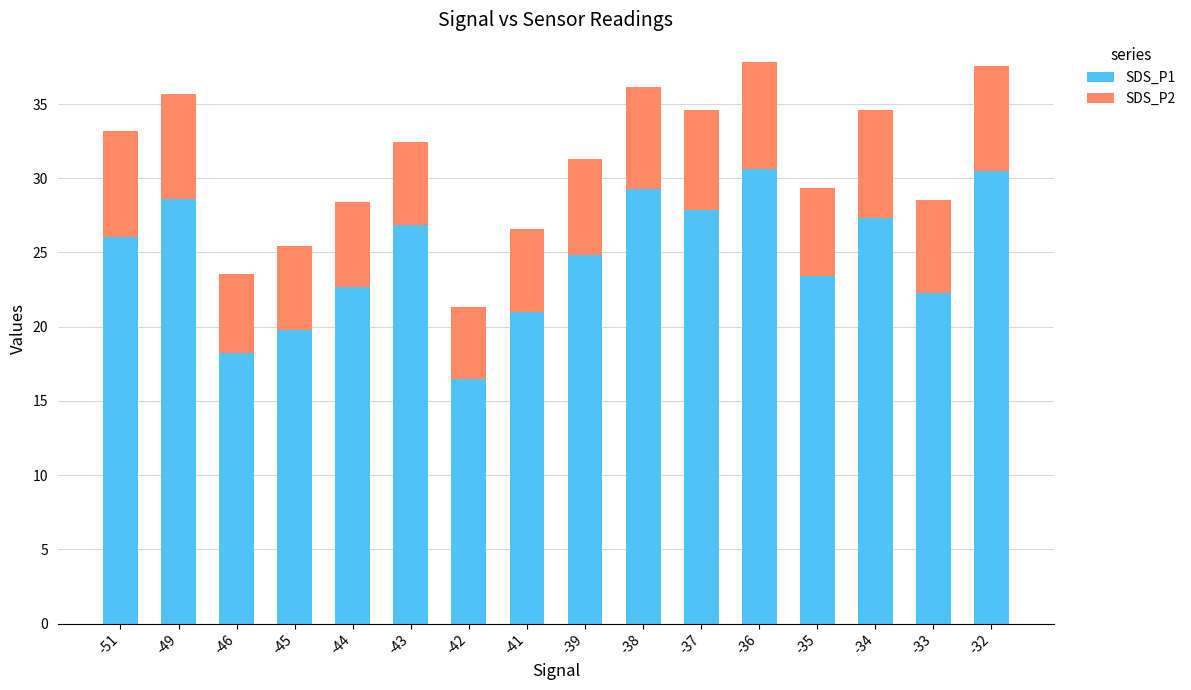

Count the number of categories in the chart.

16